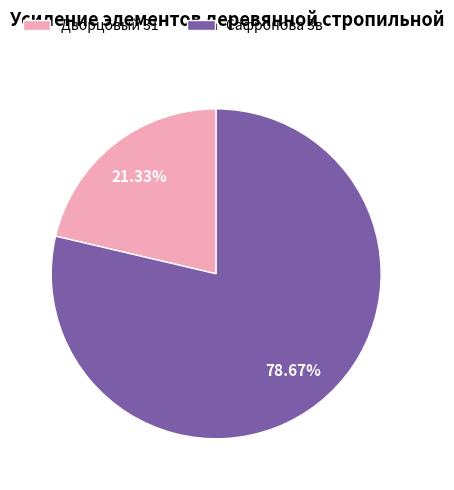

Which slice represents more than half of the pie?

Сафронова 3в